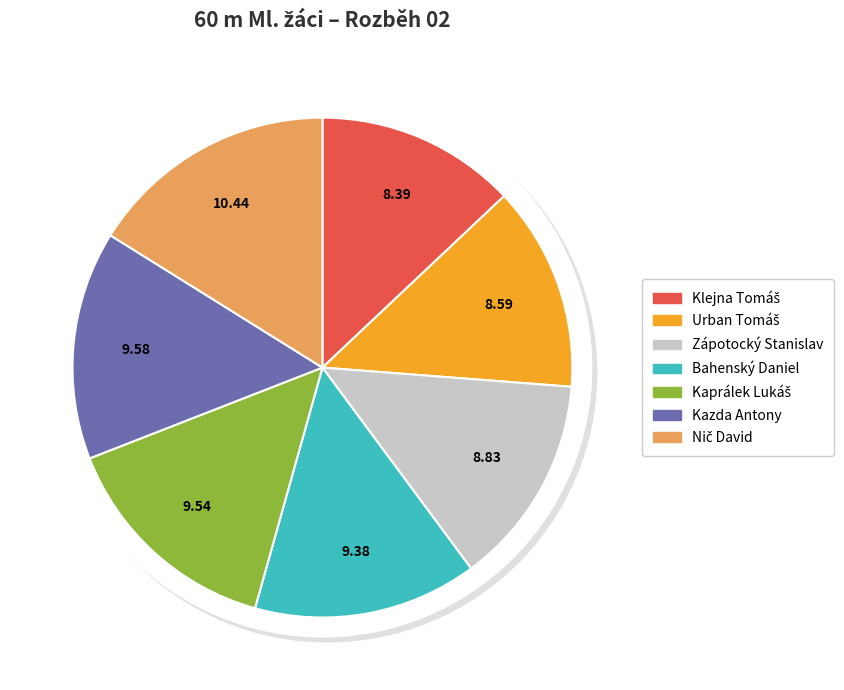

Count the number of slices in the pie.

7